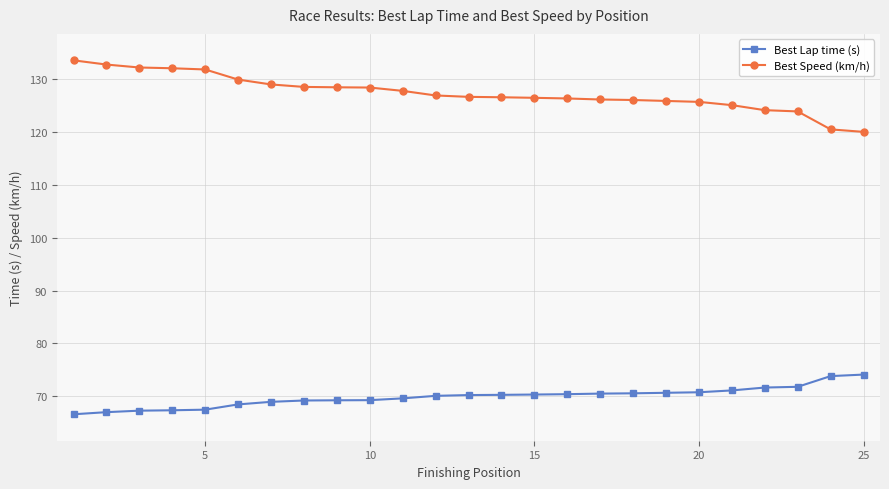

What is the lowest value of the Best Speed (km/h) series?

120.0